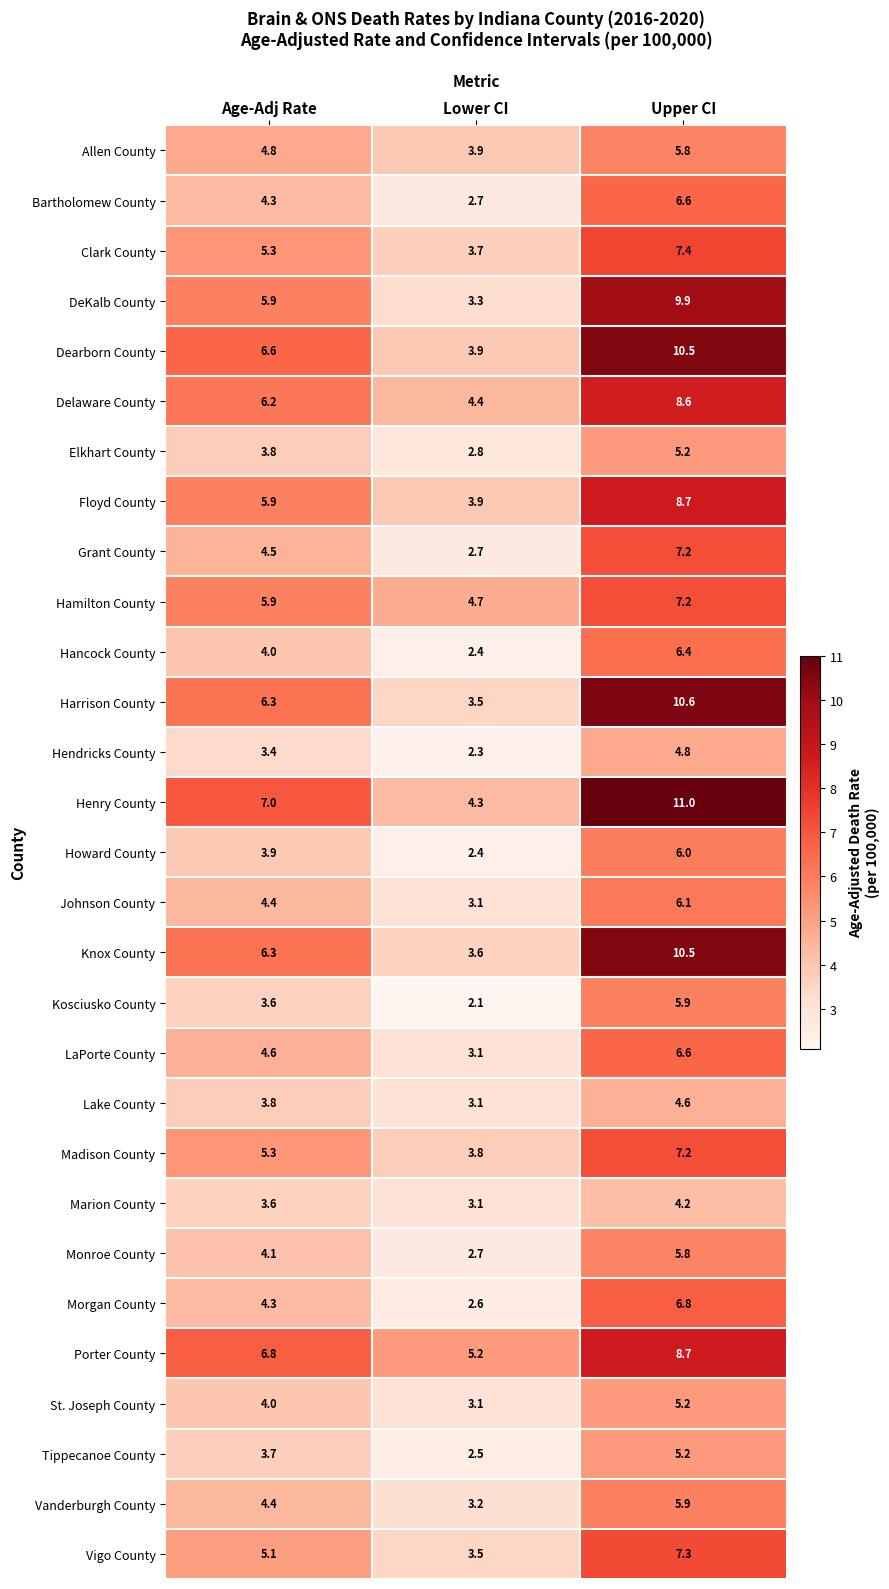

Which series has the largest range (max minus min)?

Harrison County